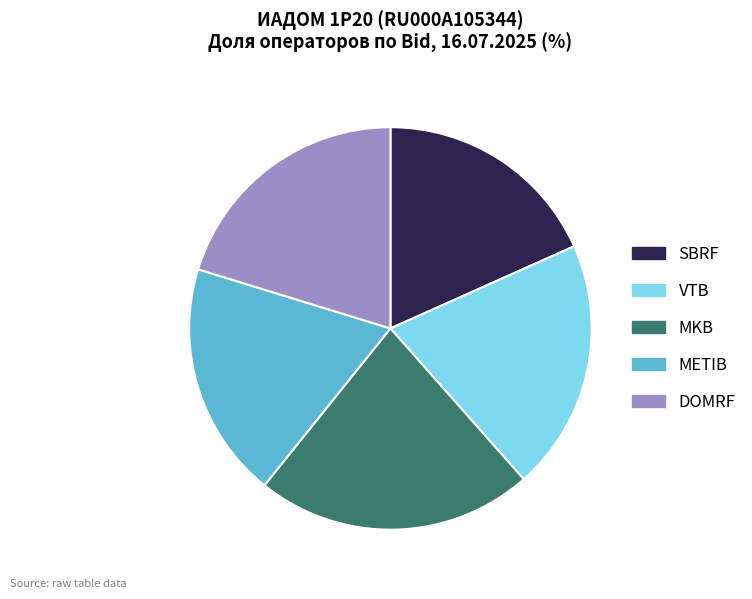

What is the largest slice in the pie chart?

MKB